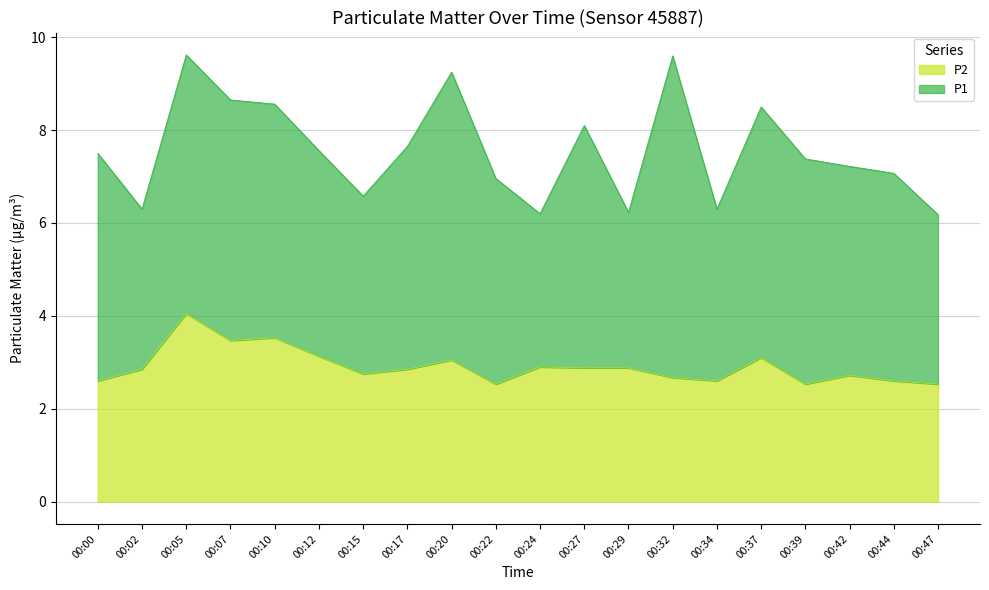

Is it true that the value at 00:12 is 3.1?

True